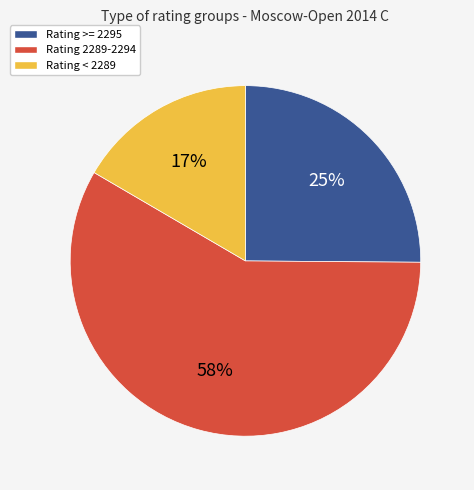

Is there any slice that represents more than half of the pie?

Yes